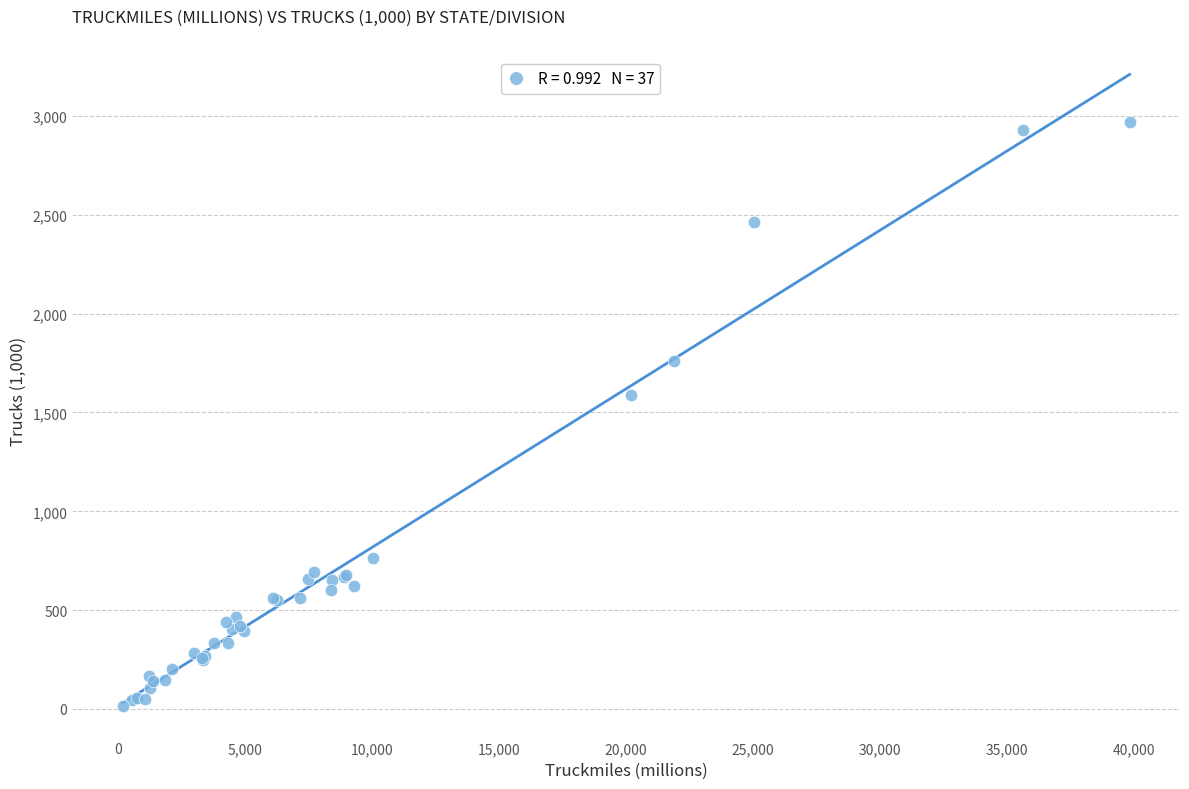

What Y value in the scatter plot is closest to 1492?

1587